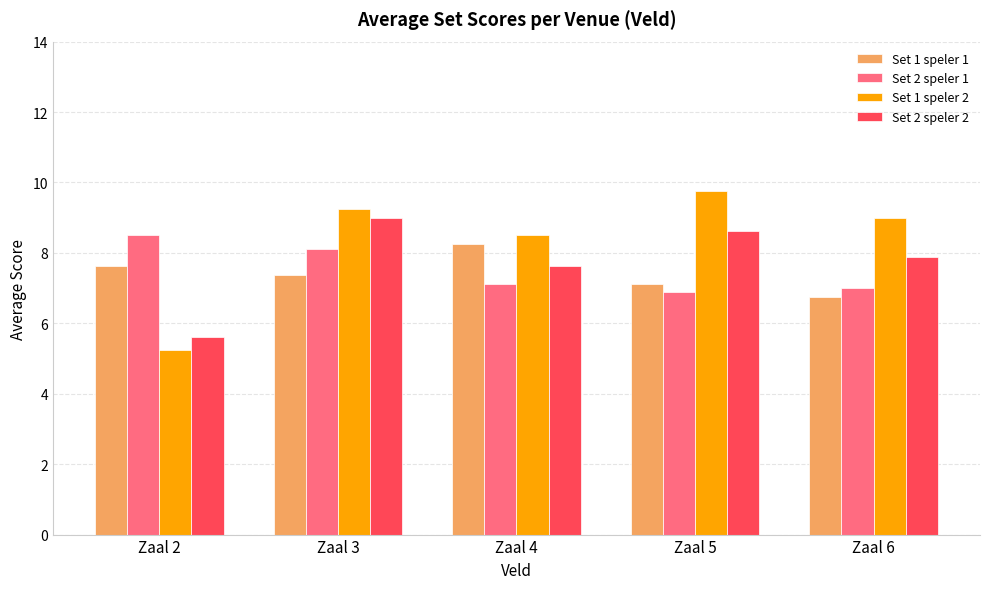

List the labels in order of Set 1 speler 1 value, largest first.

Zaal 4, Zaal 2, Zaal 3, Zaal 5, Zaal 6